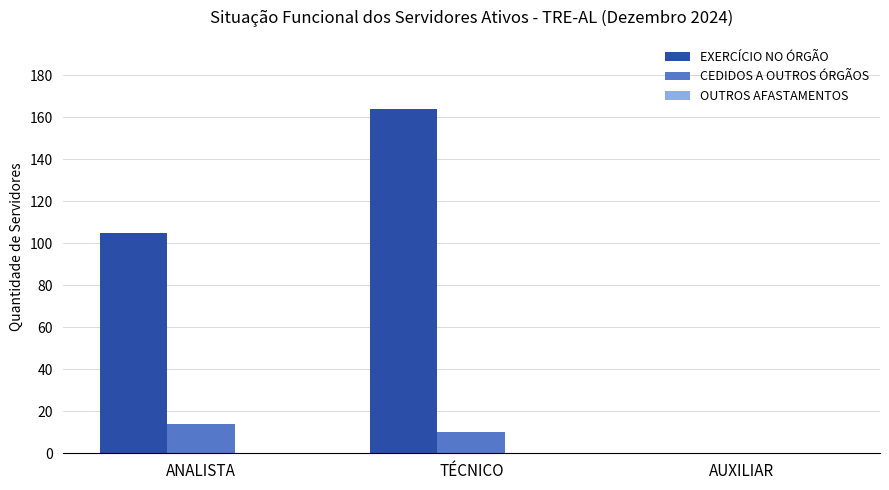

What is the sum of all EXERCÍCIO NO ÓRGÃO values?

269